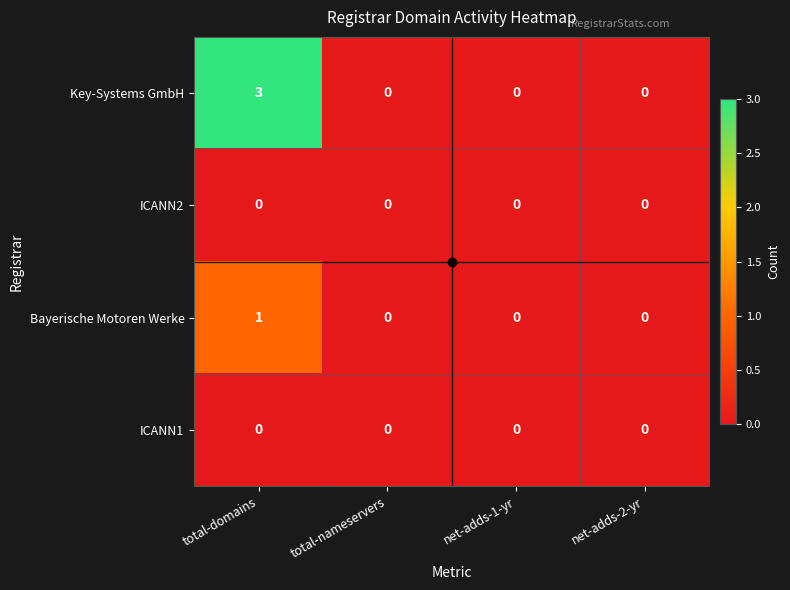

Which series has the largest total across all categories?

Key-Systems GmbH